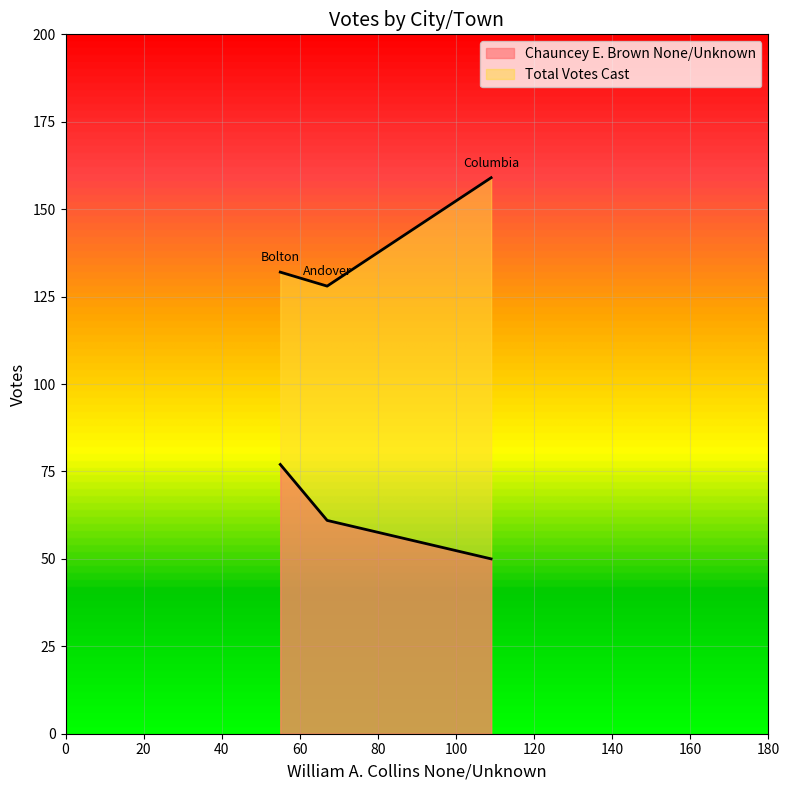

What are all the series names shown in the legend?

Chauncey E. Brown None/Unknown, Total Votes Cast